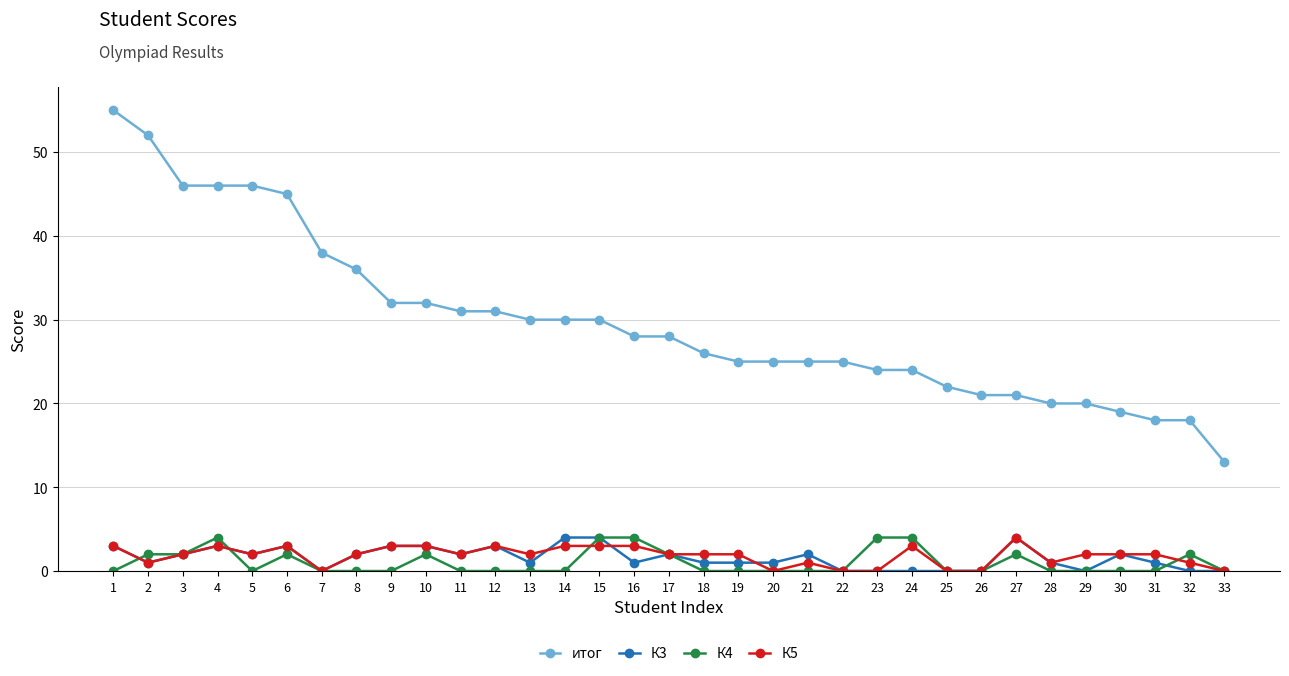

At which category is the sum across all series the highest?

1